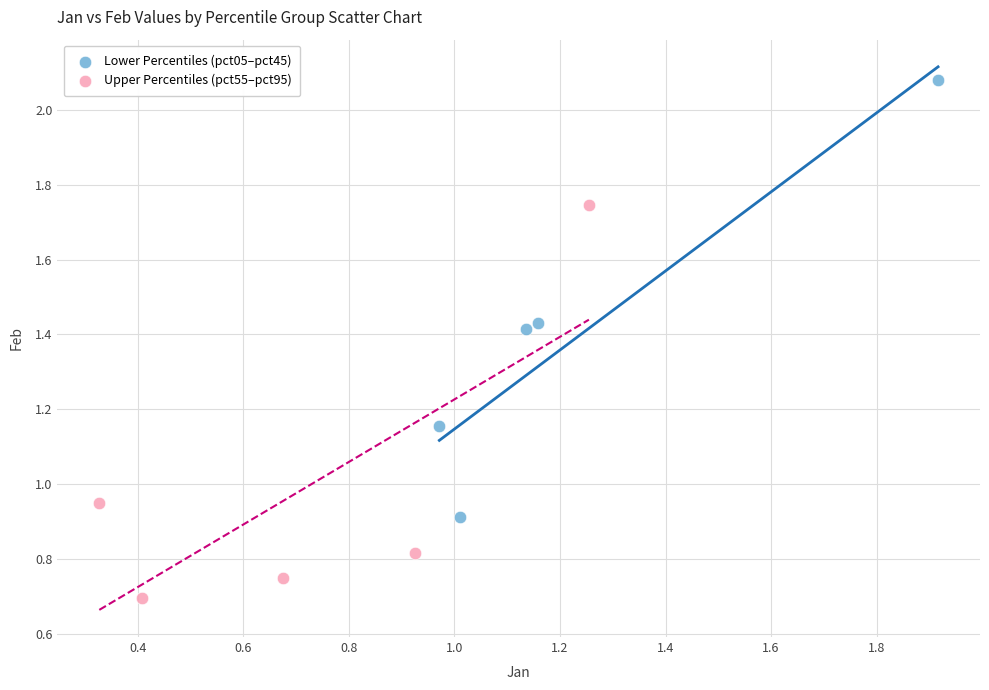

Which series reaches the minimum Y coordinate?

Upper Percentiles (pct55–pct95)